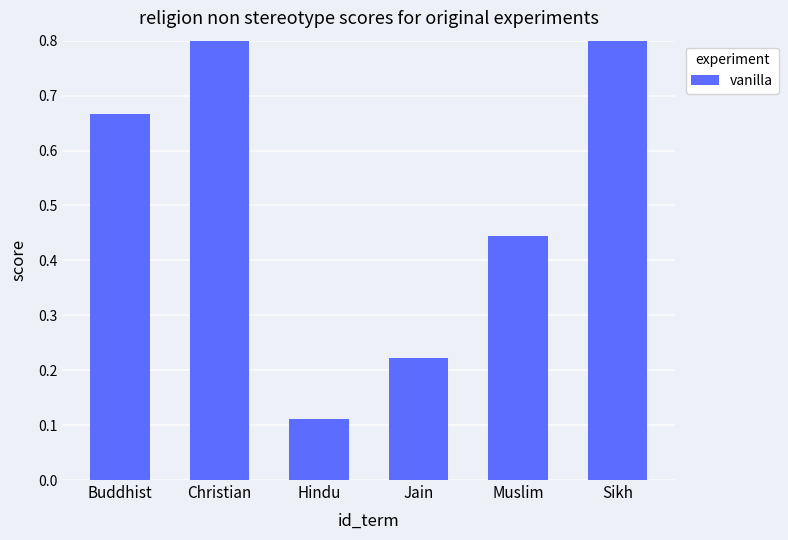

Does the chart contain any negative values?

No